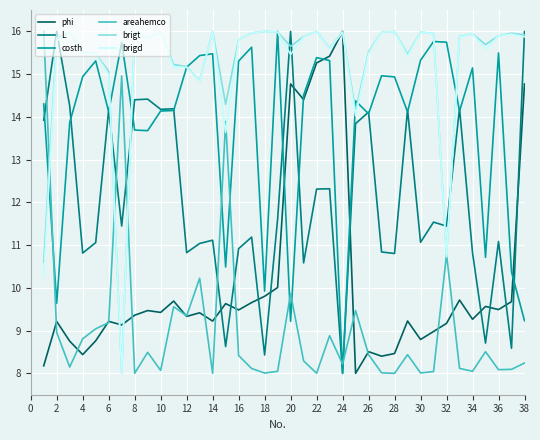

What is the highest value of the phi series?

16.0